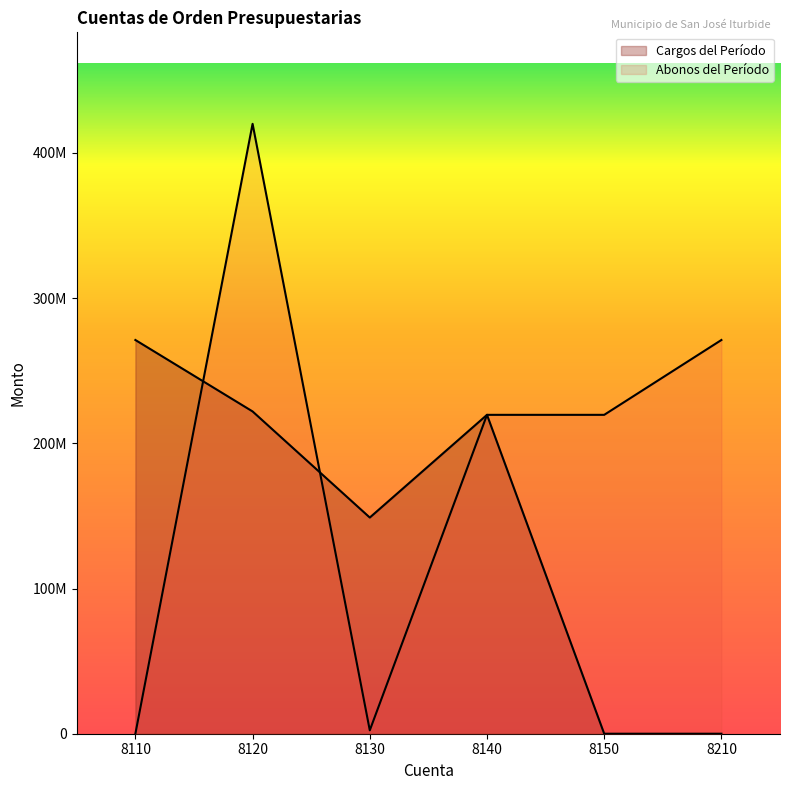

In Cargos del Período, how many points are lower than both neighbors (excluding endpoints)?

1